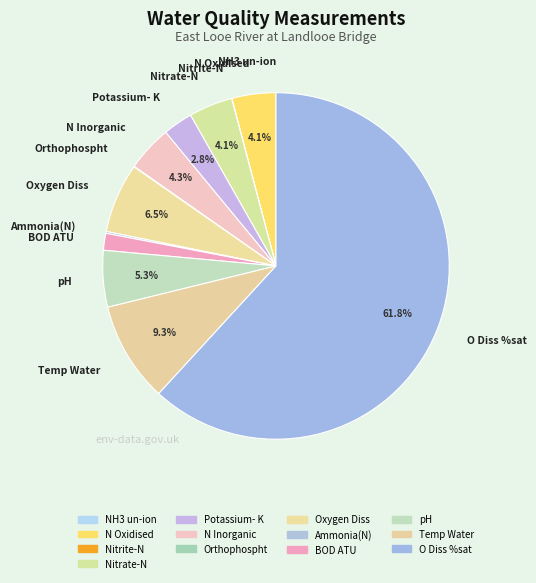

What percentage is NOT represented by N Oxidised?

95.9%